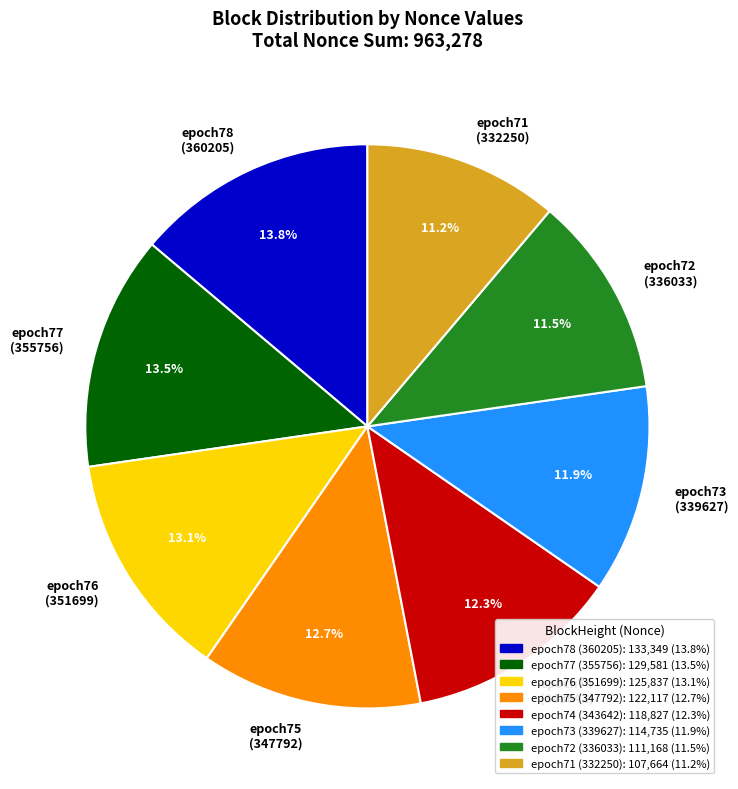

How many slices are in this pie chart?

8